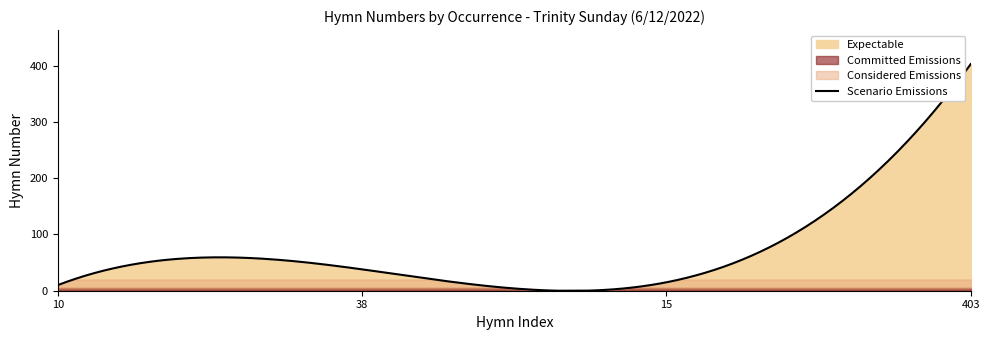

Which label corresponds to the smallest value in the chart?

10